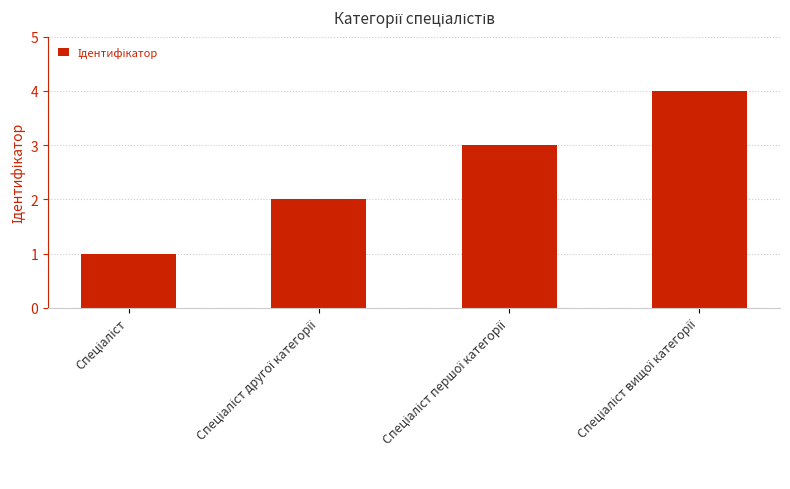

What is the value of the 2nd bar from the left?

2